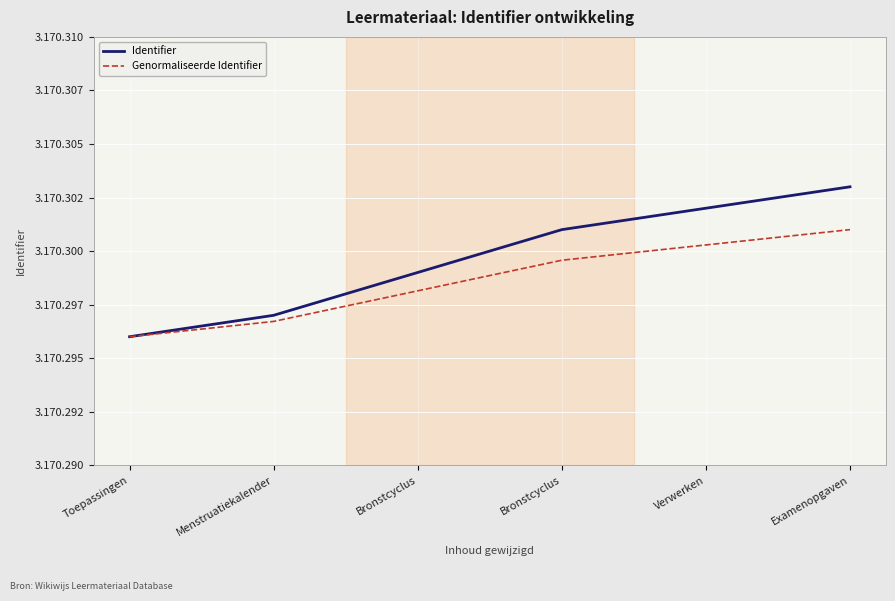

Which series has the widest spread of values?

Identifier